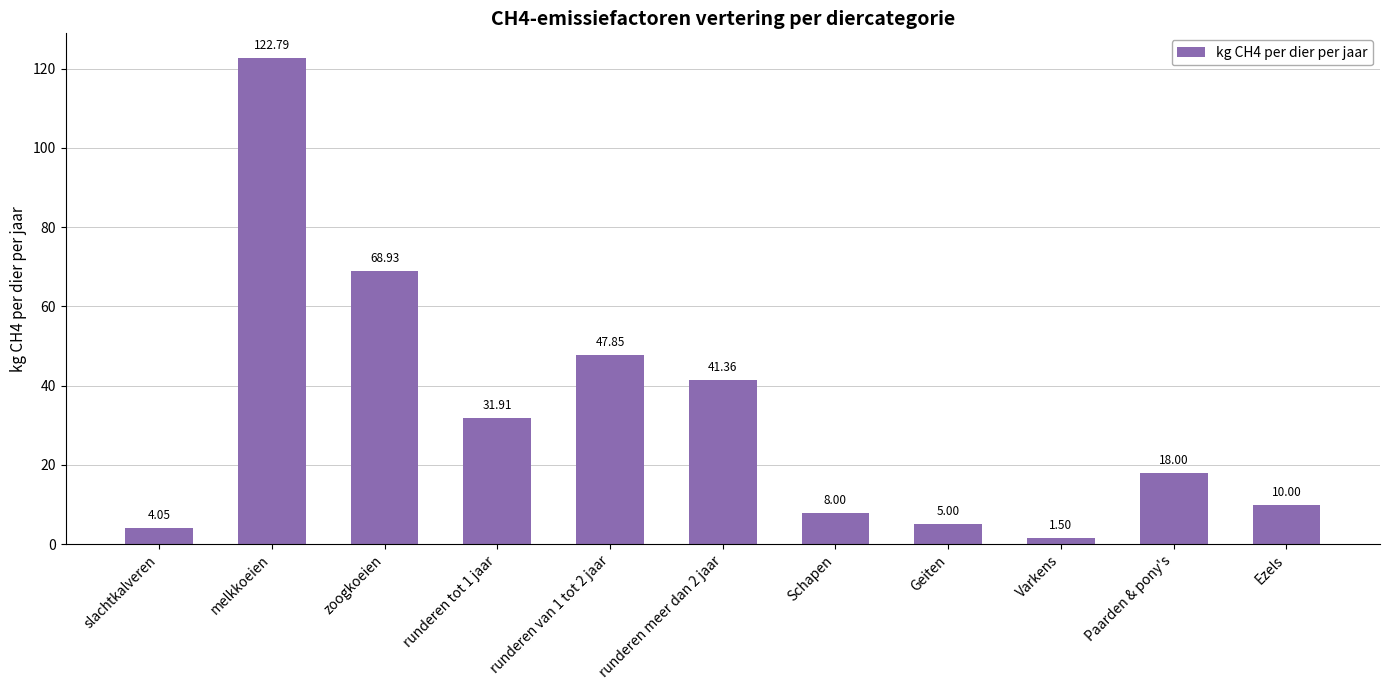

List the labels in order of value, largest first.

melkkoeien, zoogkoeien, runderen van 1 tot 2 jaar, runderen meer dan 2 jaar, runderen tot 1 jaar, Paarden & pony's, Ezels, Schapen, Geiten, slachtkalveren, Varkens